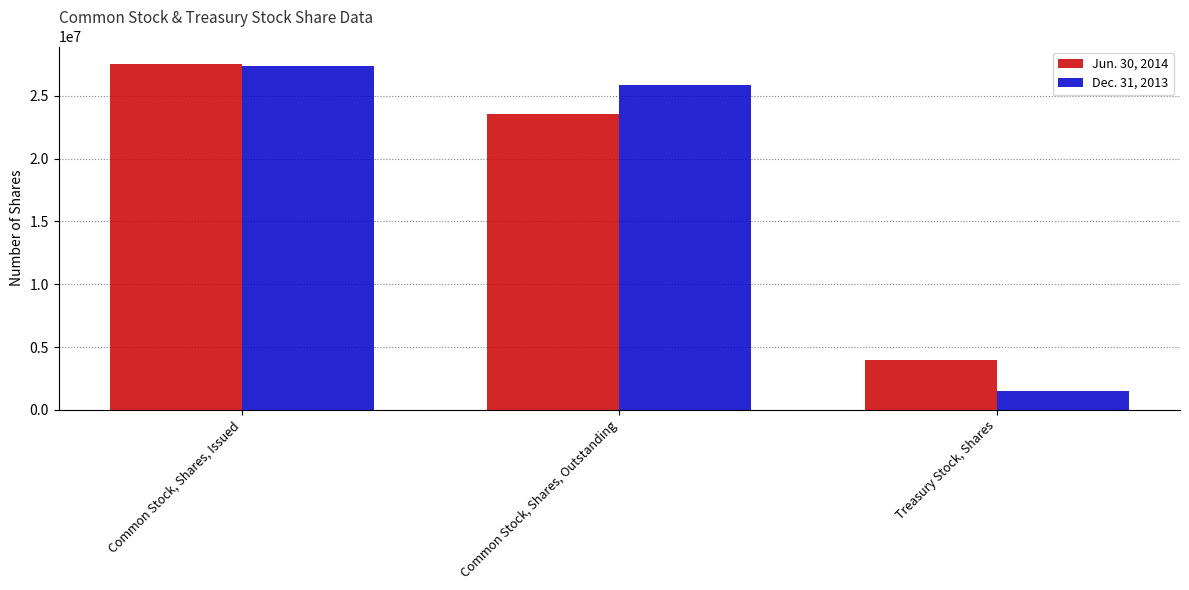

Which series has the widest spread of values?

Dec. 31, 2013